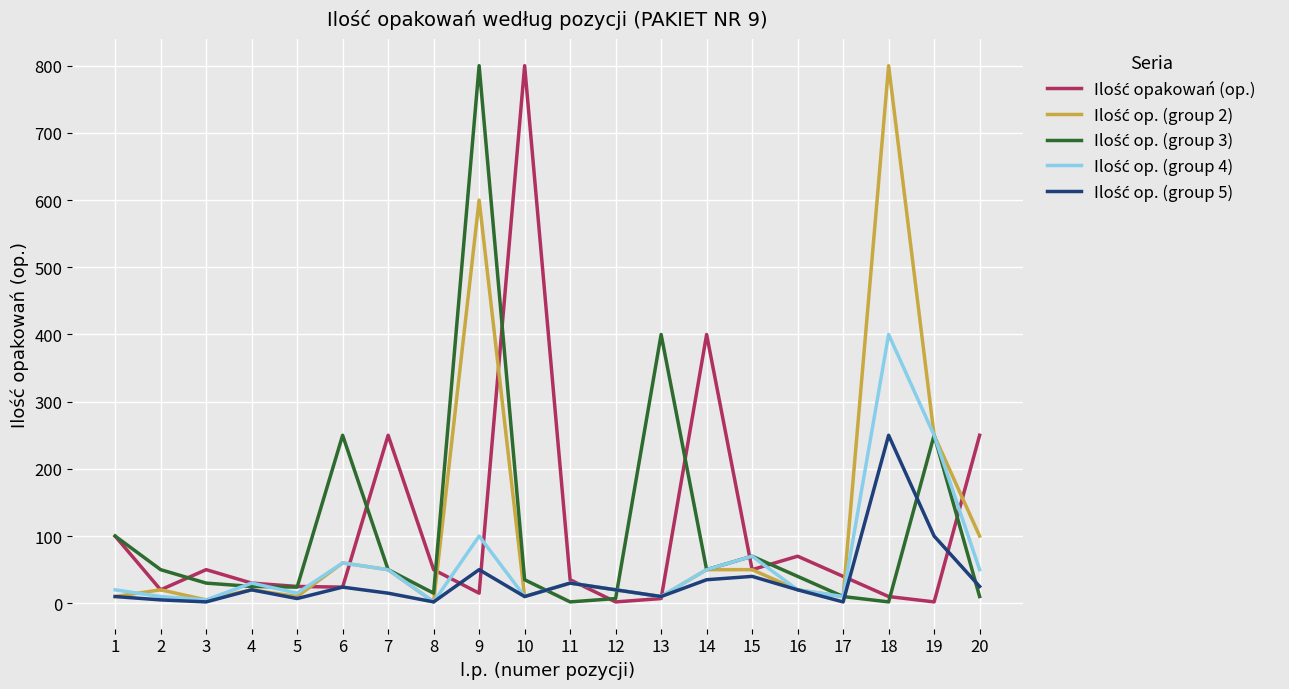

Is this an area chart (filled region under the line)?

No